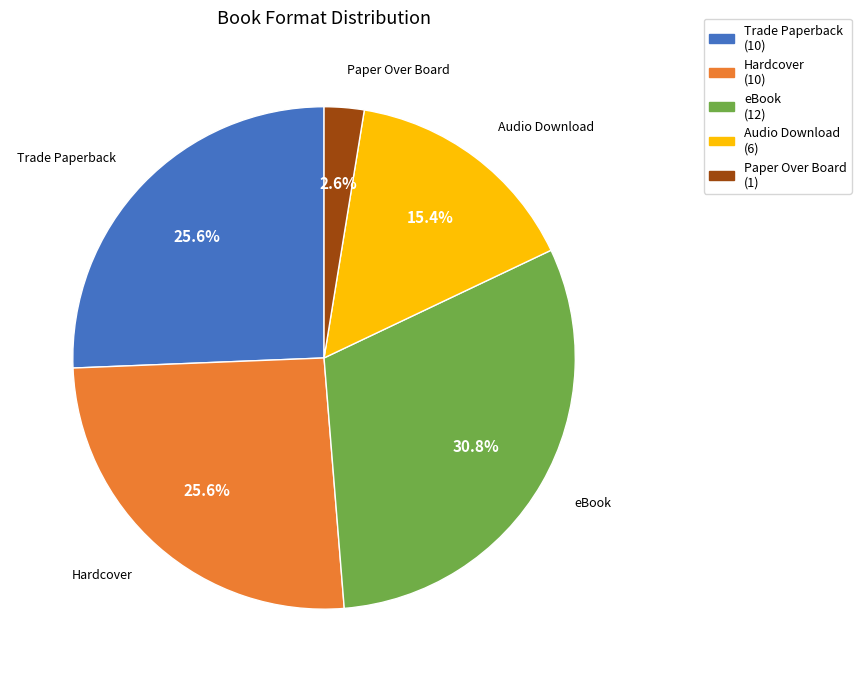

How many slices are in this pie chart?

5